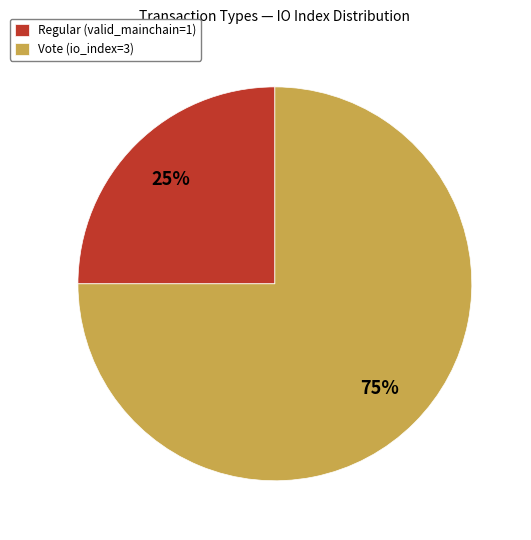

Which category has the biggest portion of the pie?

Vote